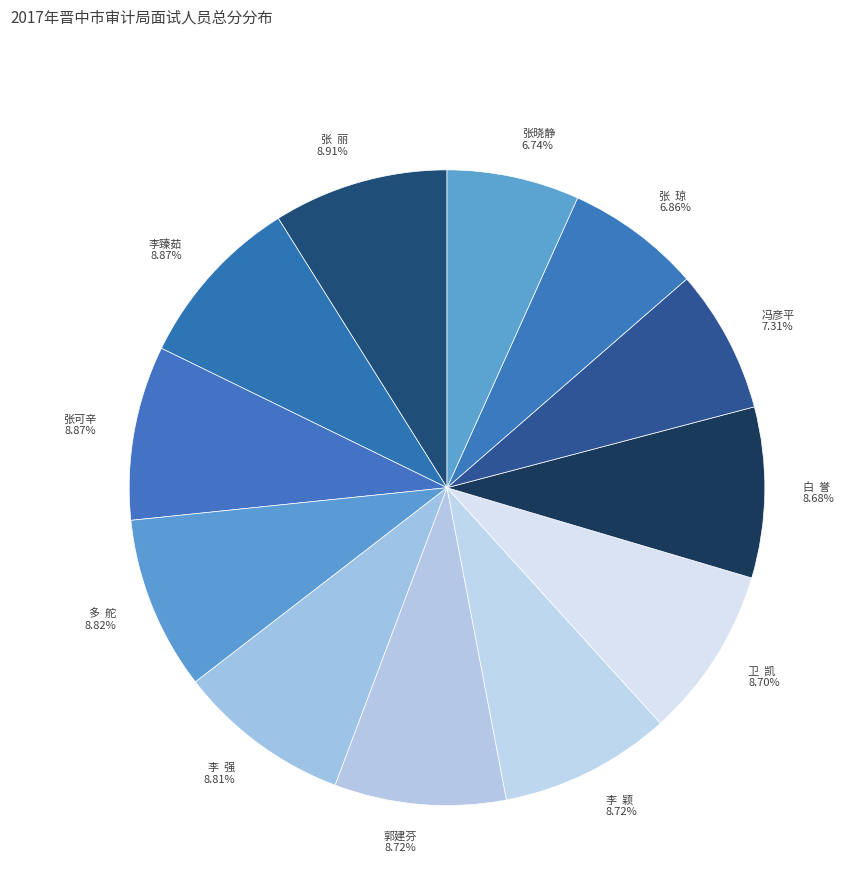

Is the sum of 张可辛 and 张 琼 greater than half?

No